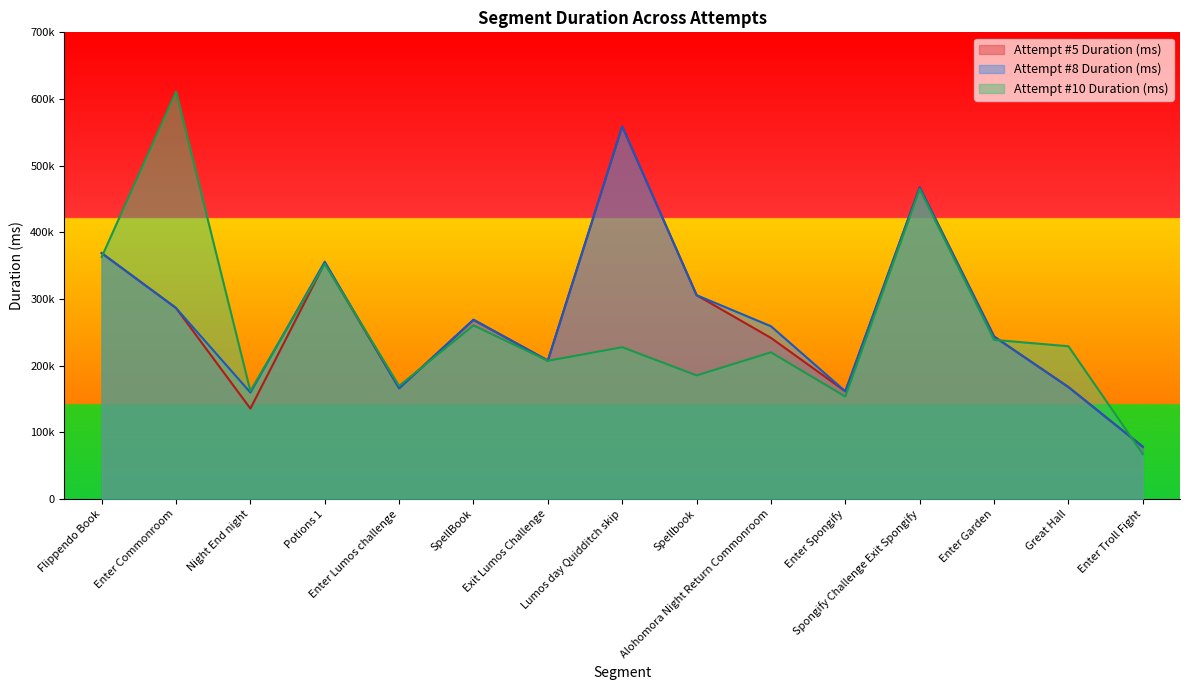

What are all the series names shown in the legend?

Attempt #5 Duration (ms), Attempt #8 Duration (ms), Attempt #10 Duration (ms)